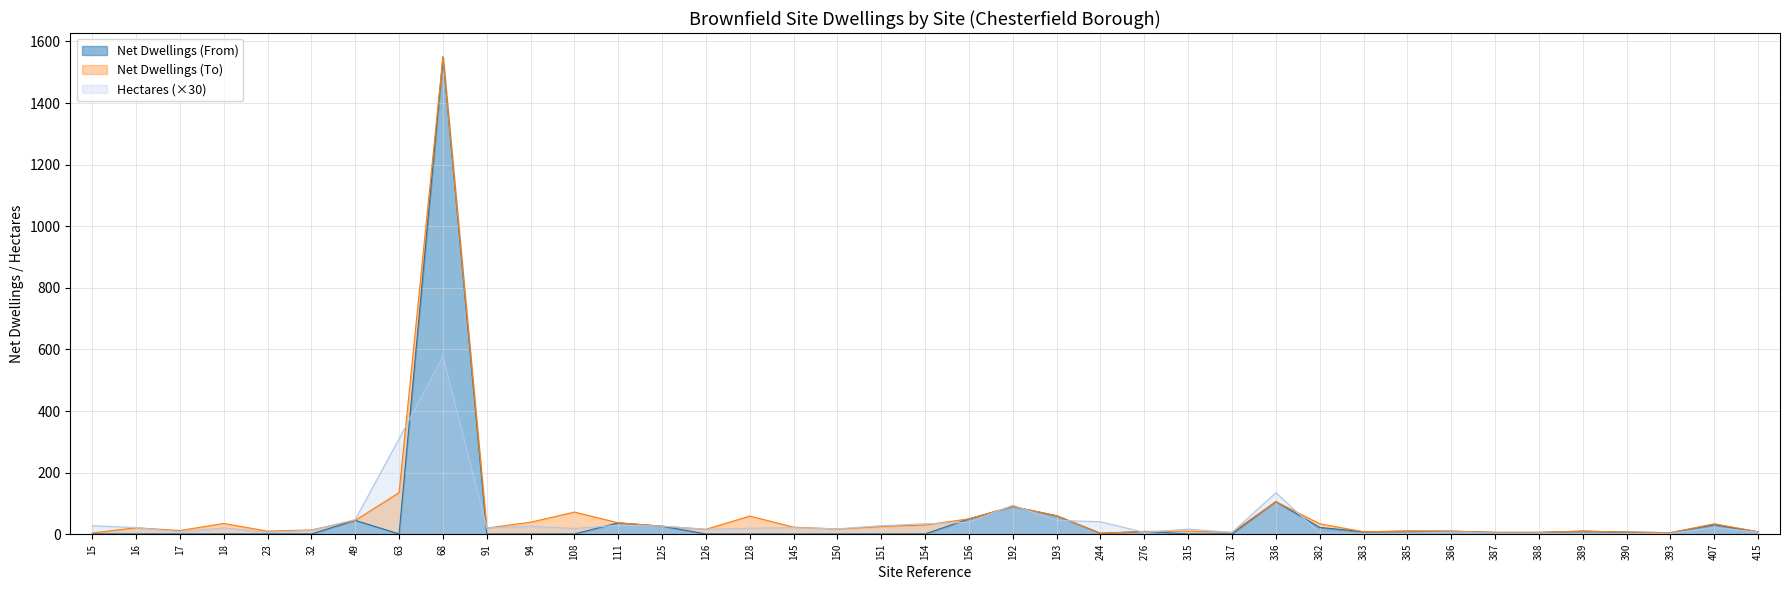

The Hectares (×30) series shows 576.6 at 68. True or false?

True